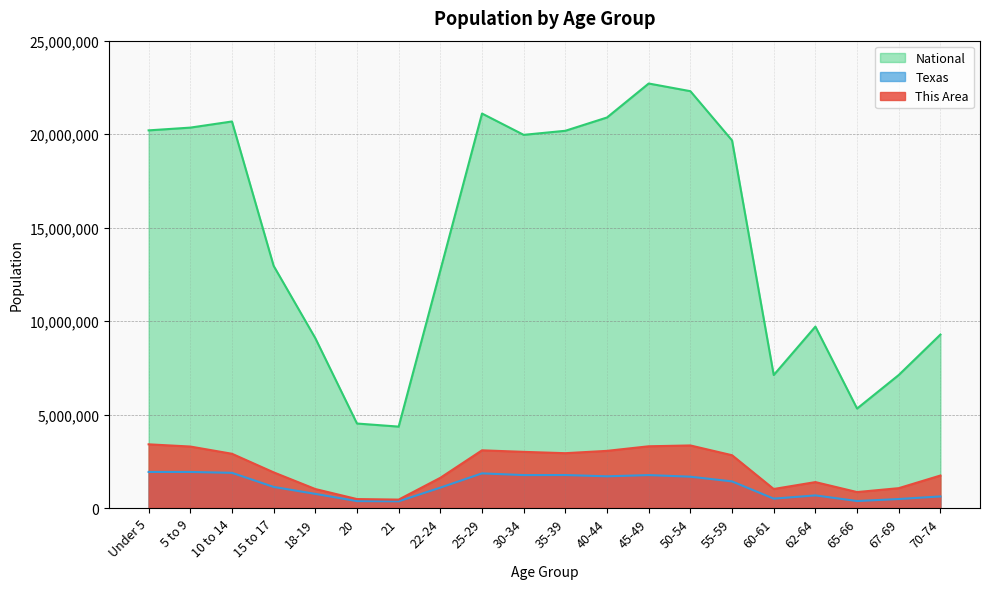

Between 67-69 and 62-64, which is larger?

62-64